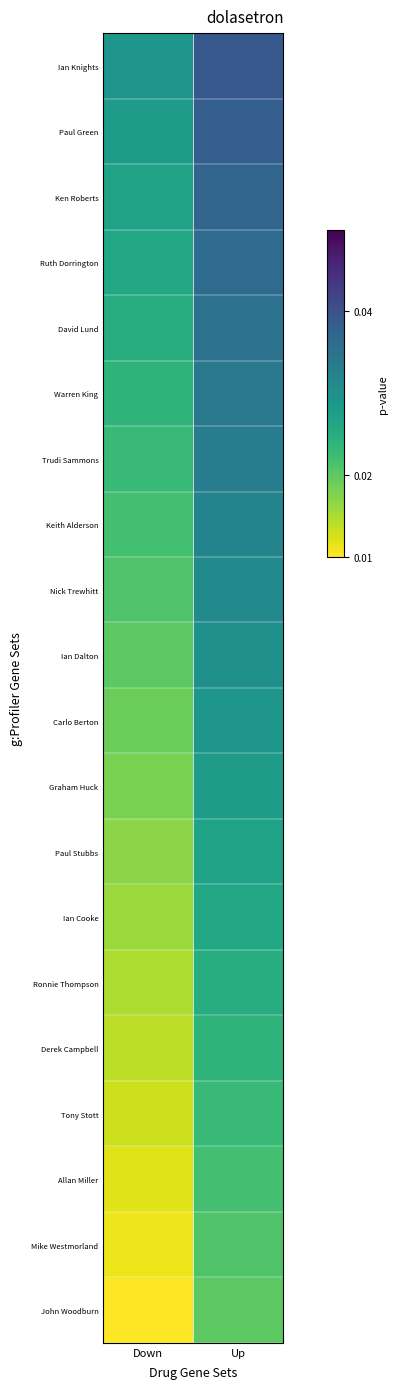

Reading right to left, what are all the values shown in this chart?

John Woodburn: Up=0.0	Down=0.0
Mike Westmorland: Up=0.0	Down=0.0
Allan Miller: Up=0.0	Down=0.0
Tony Stott: Up=0.0	Down=0.0
Derek Campbell: Up=0.0	Down=0.0
Ronnie Thompson: Up=0.0	Down=0.0
Ian Cooke: Up=0.0	Down=0.0
Paul Stubbs: Up=0.0	Down=0.0
Graham Huck: Up=0.0	Down=0.0
Carlo Berton: Up=0.0	Down=0.0
Ian Dalton: Up=0.0	Down=0.0
Nick Trewhitt: Up=0.0	Down=0.0
Keith Alderson: Up=0.0	Down=0.0
Trudi Sammons: Up=0.0	Down=0.0
Warren King: Up=0.0	Down=0.0
David Lund: Up=0.0	Down=0.0
Ruth Dorrington: Up=0.0	Down=0.0
Ken Roberts: Up=0.0	Down=0.0
Paul Green: Up=0.0	Down=0.0
Ian Knights: Up=0.0	Down=0.0